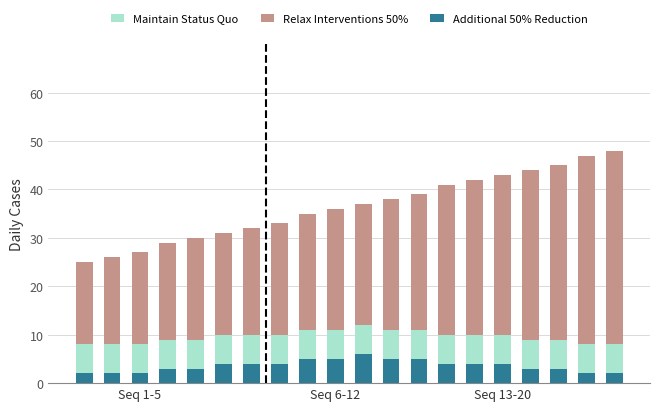

What is the value of the Maintain Status Quo bar at the 10th from the left?

6